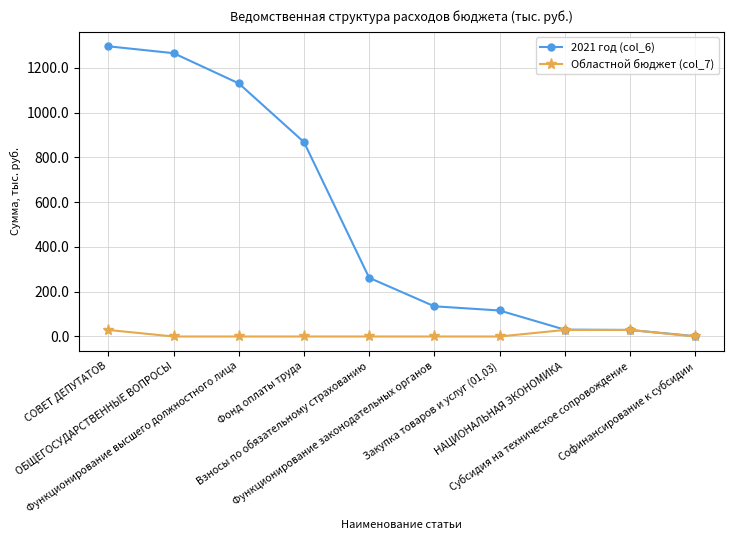

Between Функционирование высшего должностного лица and Софинансирование к субсидии, which series saw the biggest shift?

2021 год (col_6)